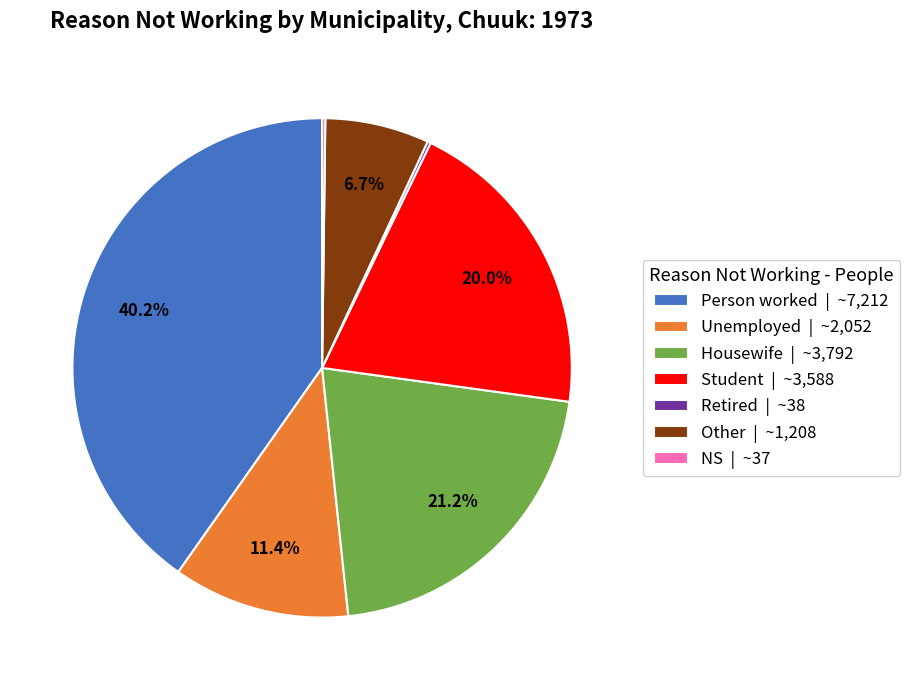

Is there any slice that represents more than half of the pie?

No